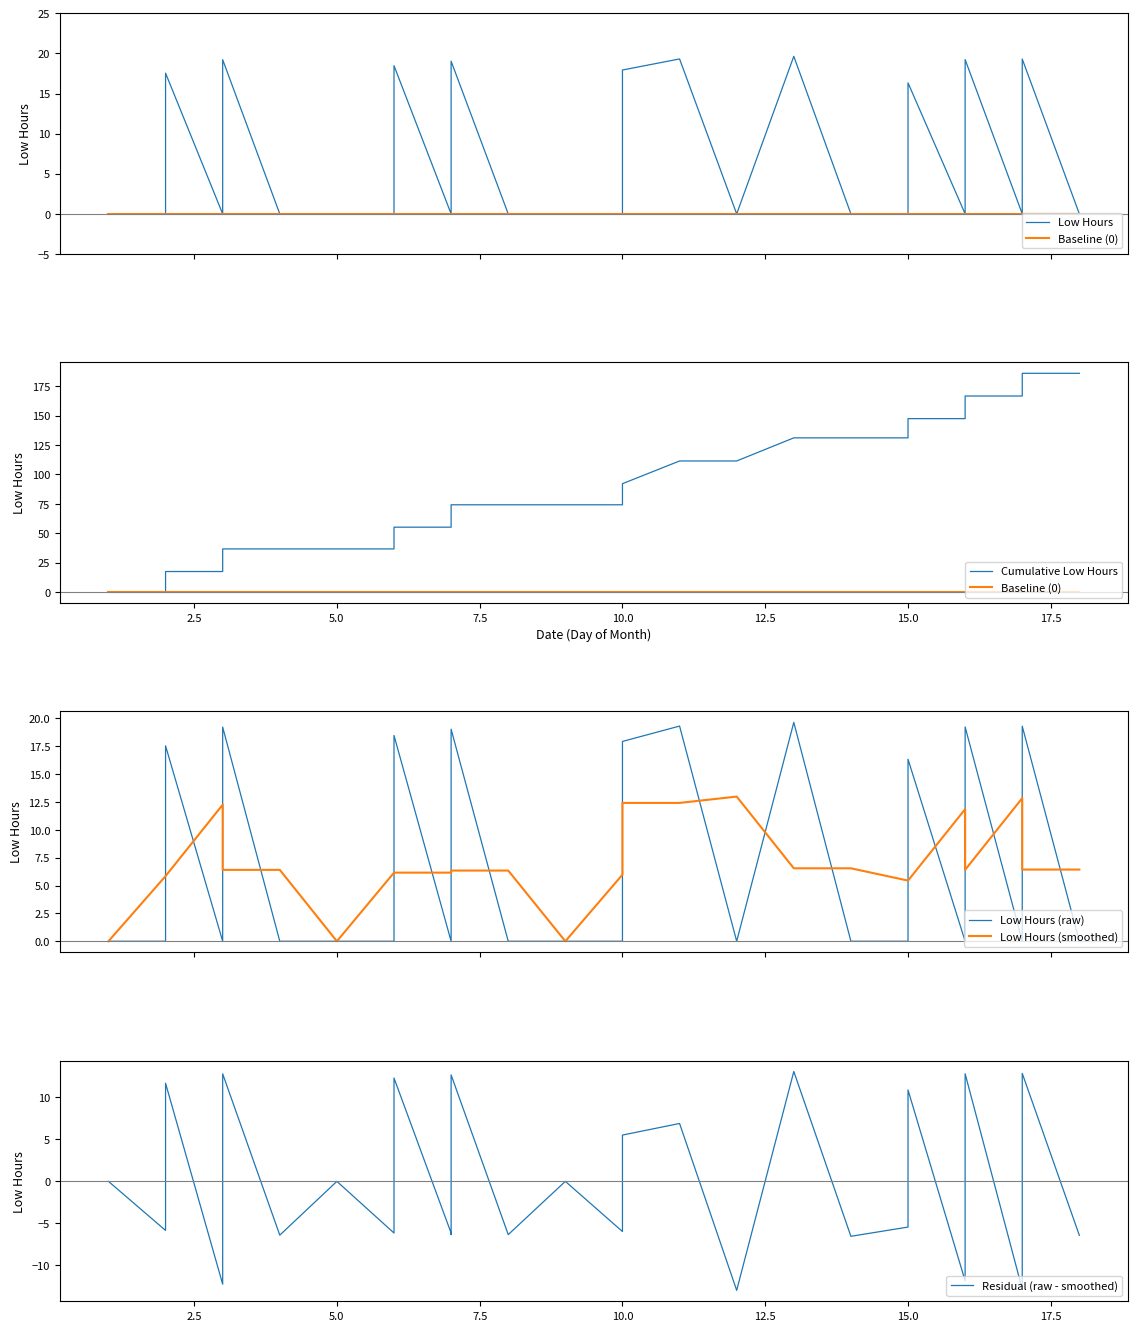

List the series in order of their peak value, highest first.

Cumulative Low Hours, Low Hours, Low Hours (raw), Residual (raw - smoothed), Low Hours (smoothed), Baseline (0)